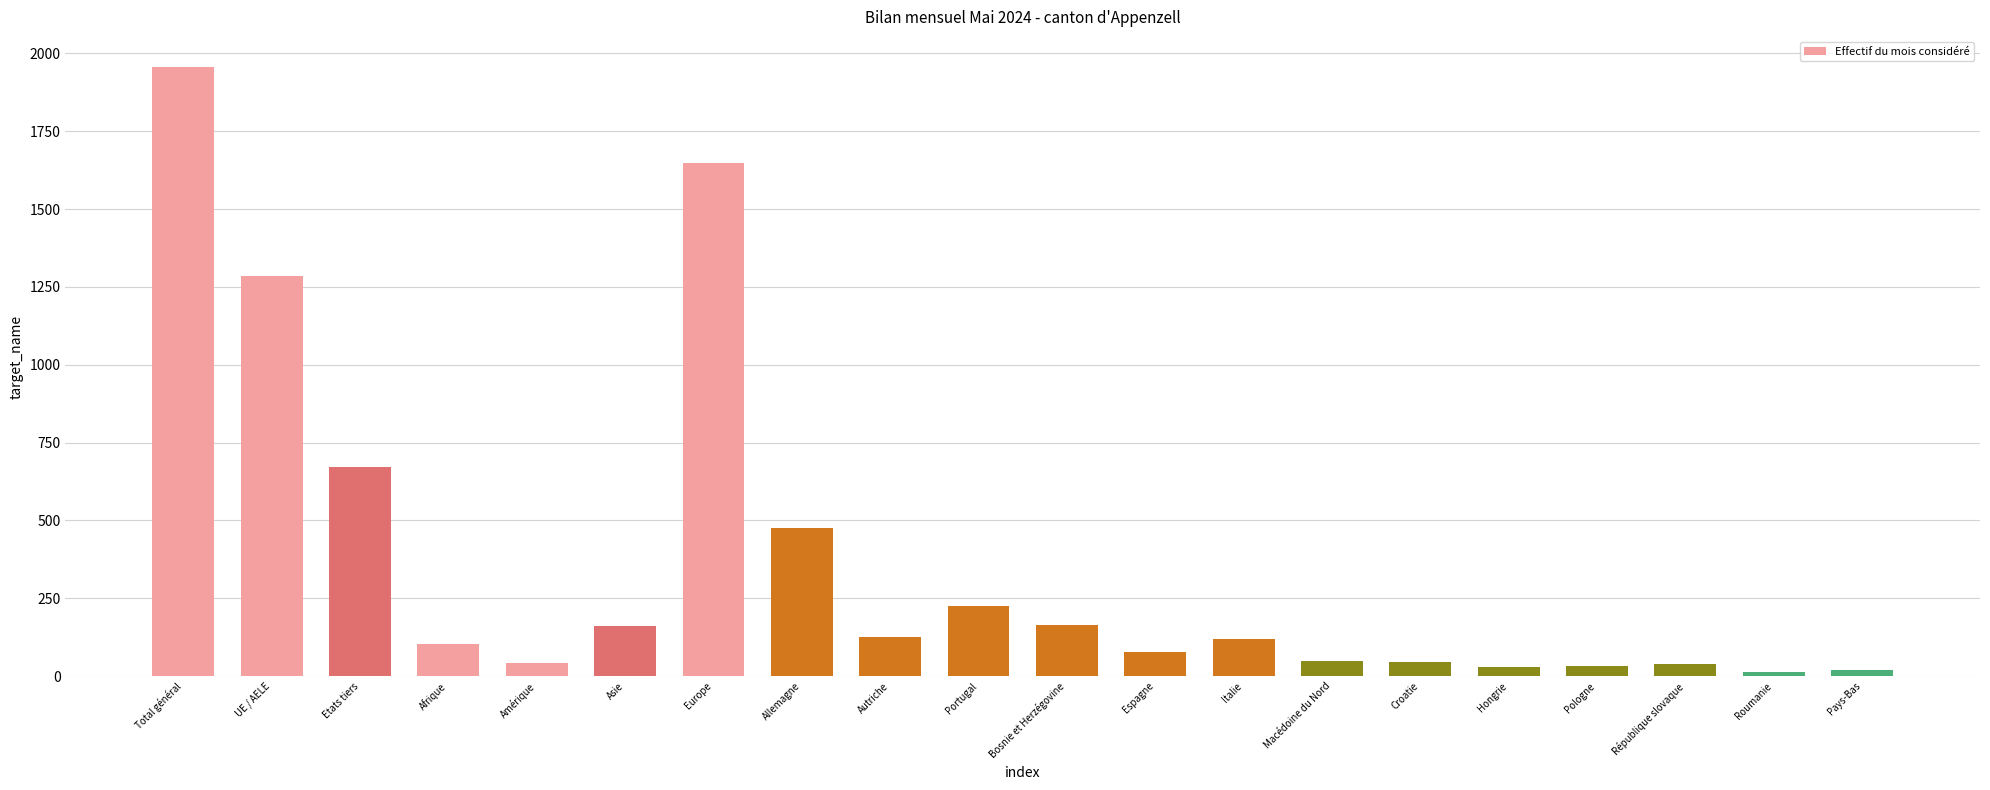

How many series are shown in this chart?

1